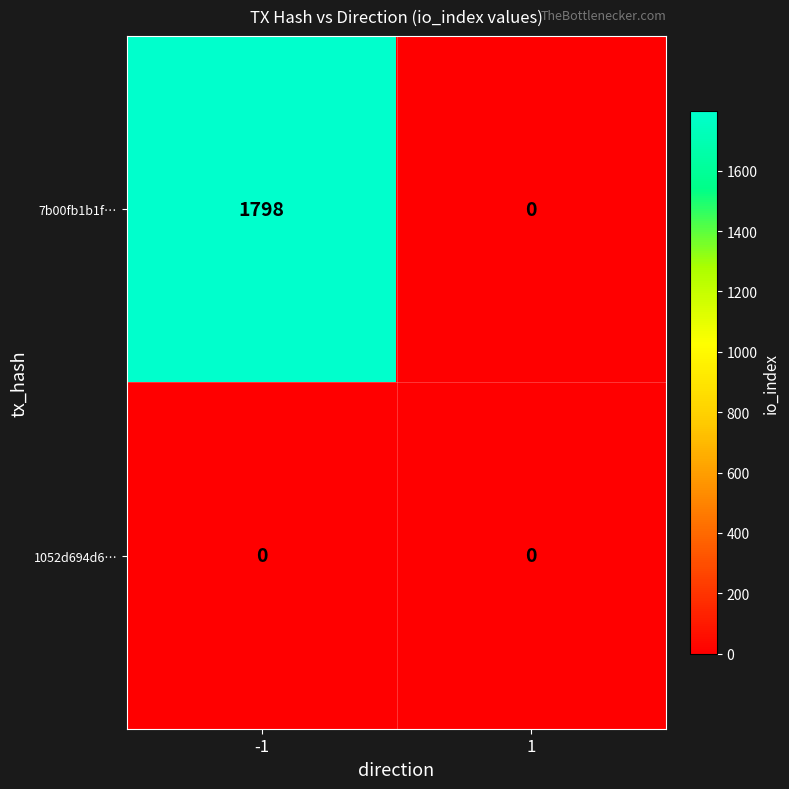

Read the 7b00fb1b1f… value at -1.

1798